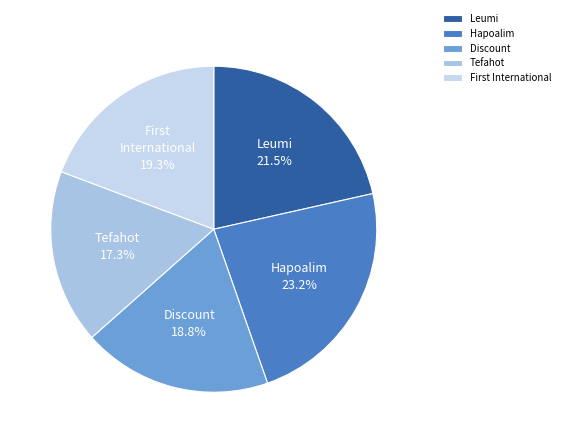

Count the number of slices in the pie.

5